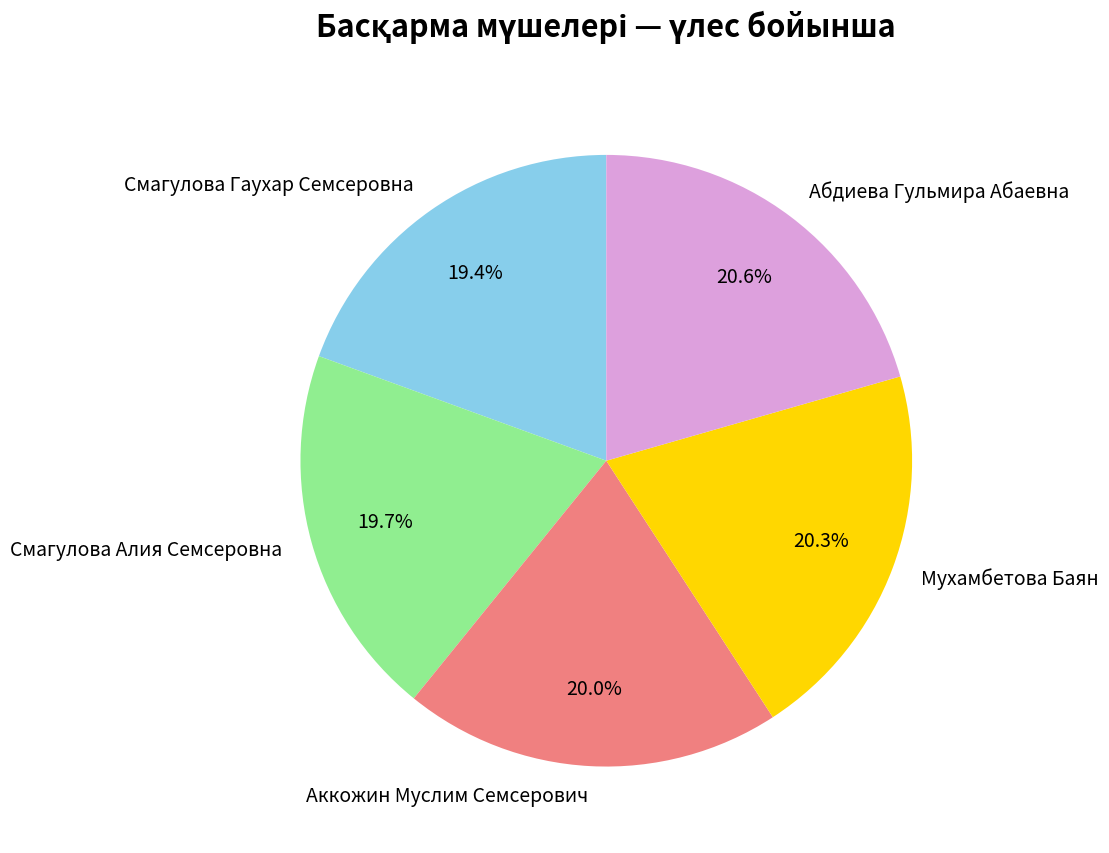

The Смагулова Алия Семсеровна slice represents 20% of the pie. True or false?

True